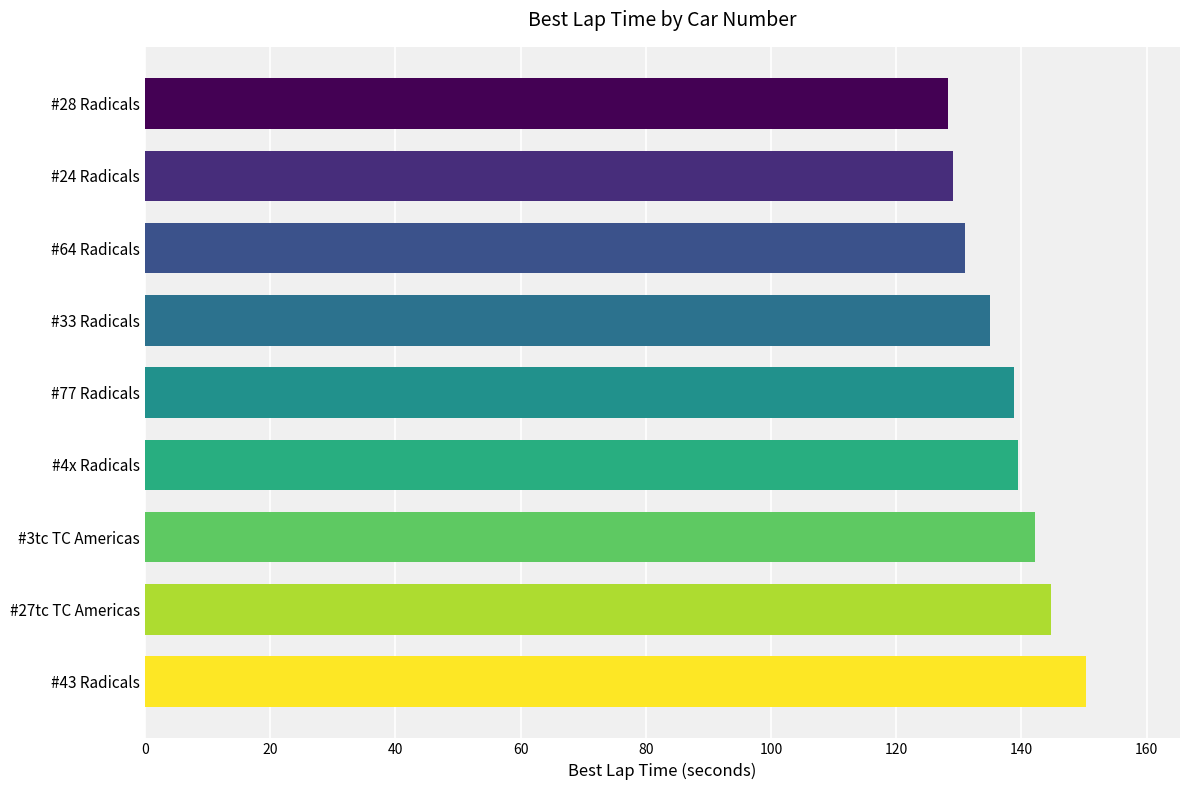

What is the minimum value shown in the chart?

128.2